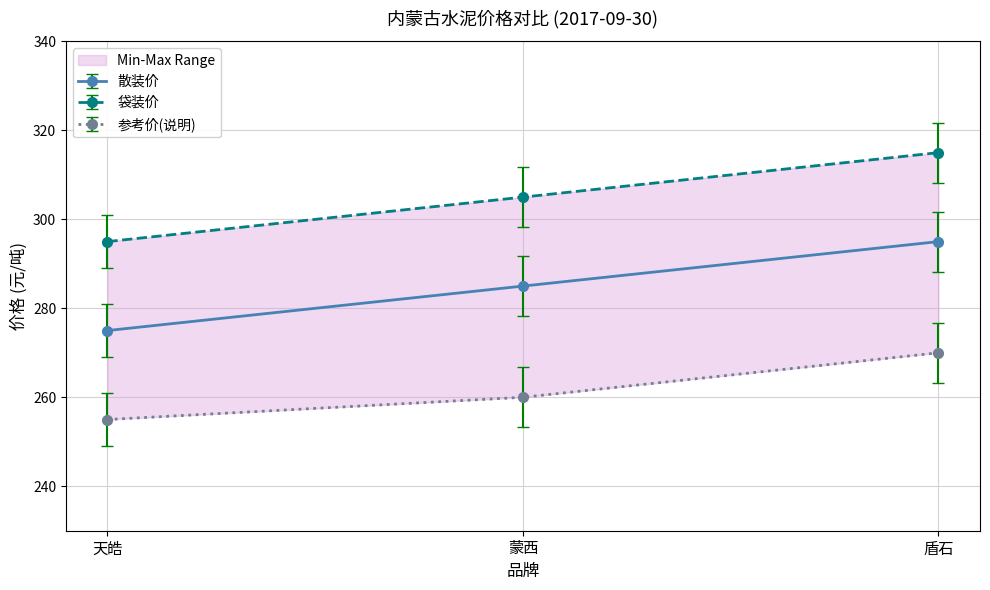

How many 参考价(说明) values are between 255 and 270?

3